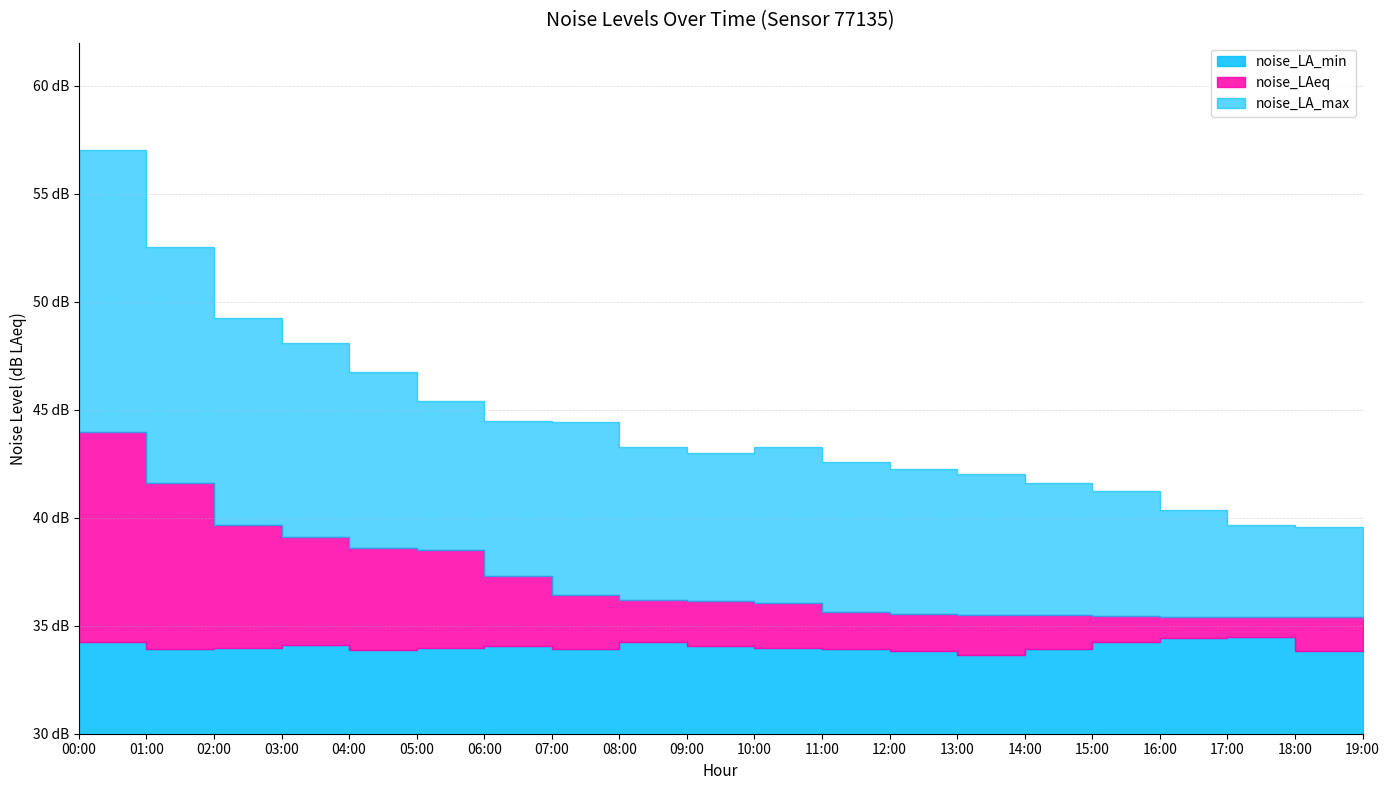

Between 03:00 and 08:00, which series saw the biggest shift?

noise_LA_max